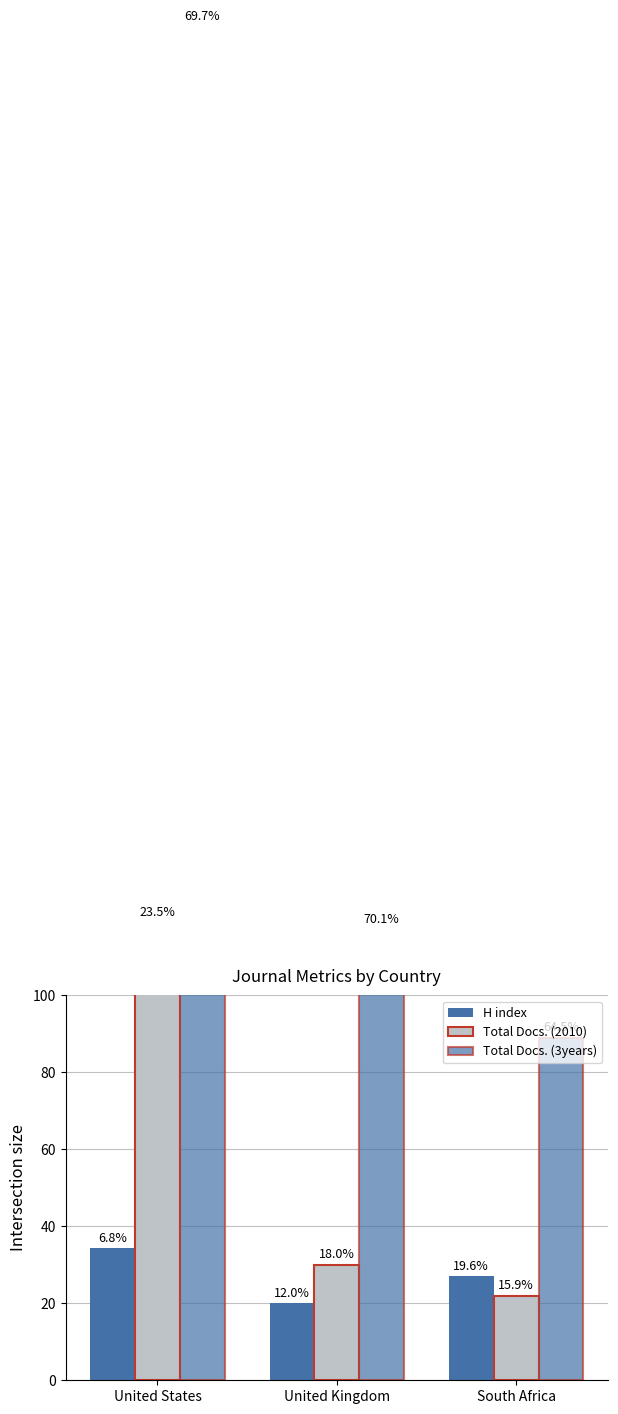

What is the sum of all Total Docs. (2010) values?

170.7